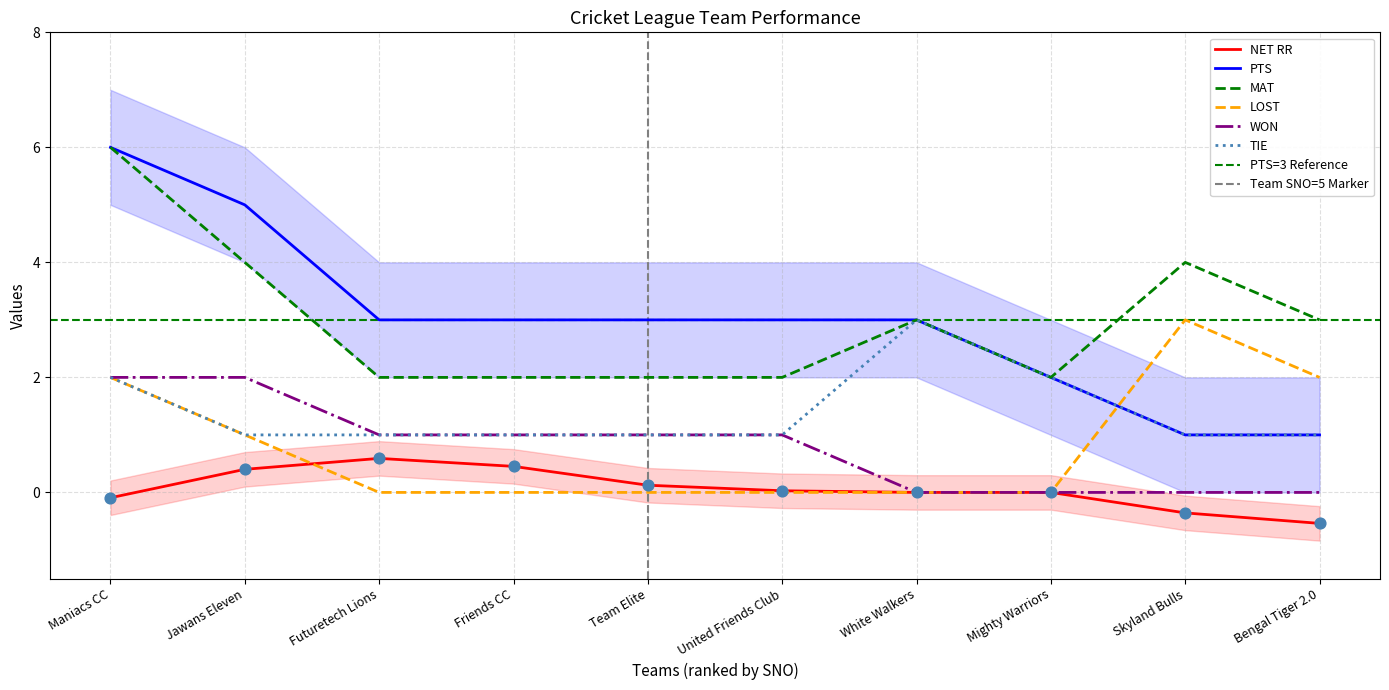

Which series contains the lowest Y value?

NET RR